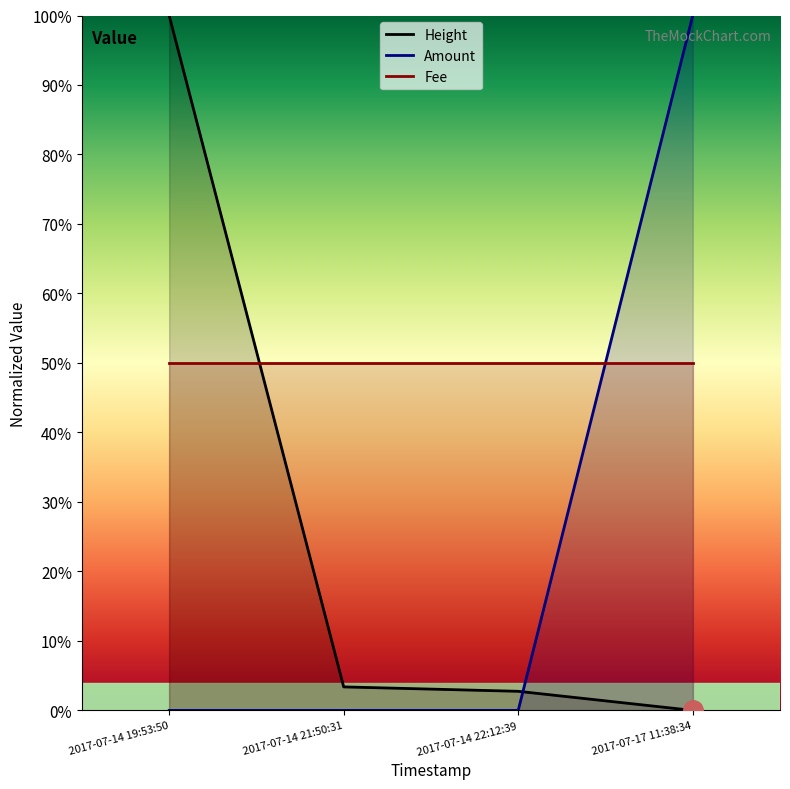

What is the highest value of the Amount series?

100.0